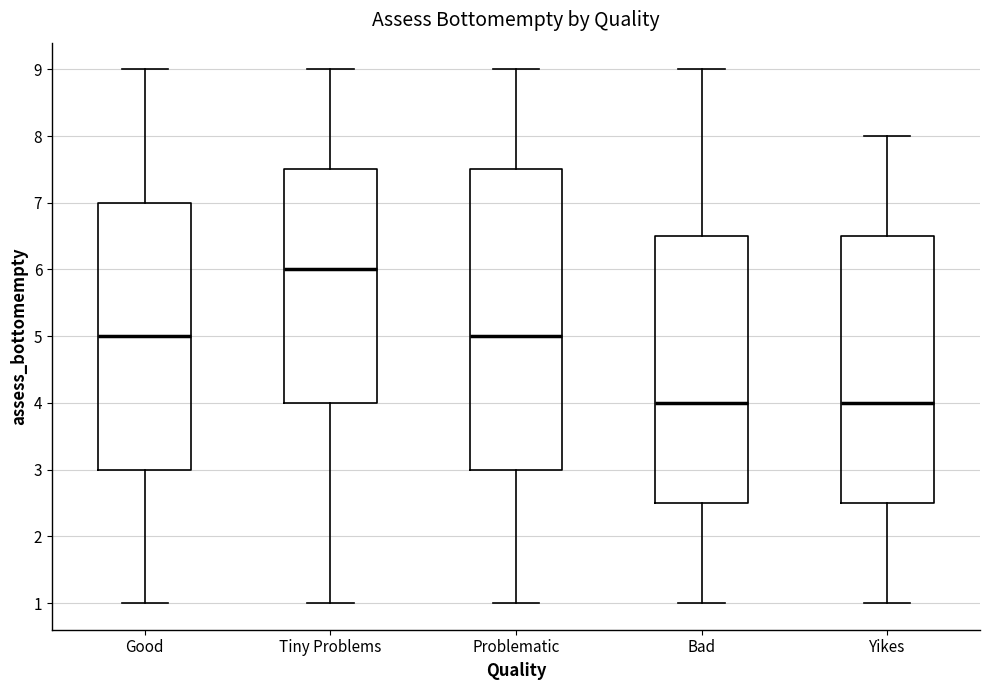

Where is the upper edge of the box for Tiny Problems on the y-axis? The values are not printed on the chart, so give them approximately, as read against the axis.

7.5